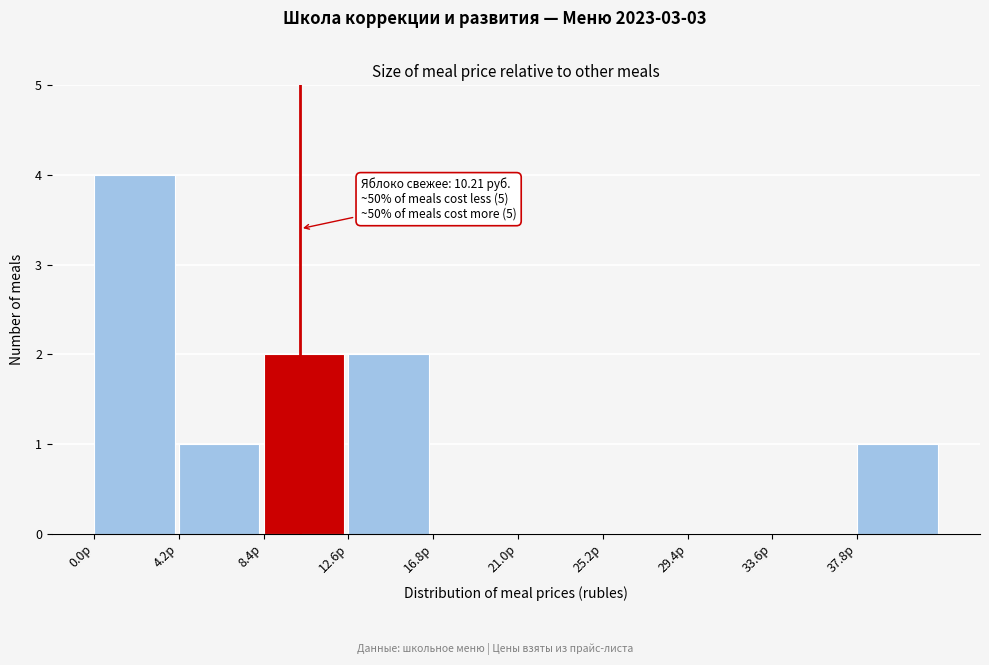

Which range on the x-axis has the tallest bar?

0.0 to 4.2